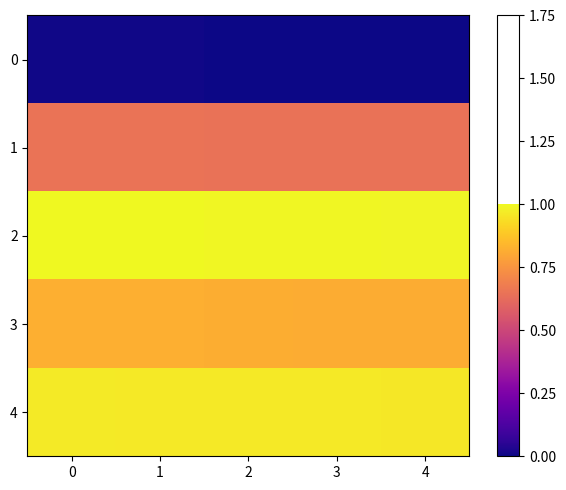

Rank the series by their maximum value, from highest to lowest.

row_2, row_4, row_3, row_1, row_0